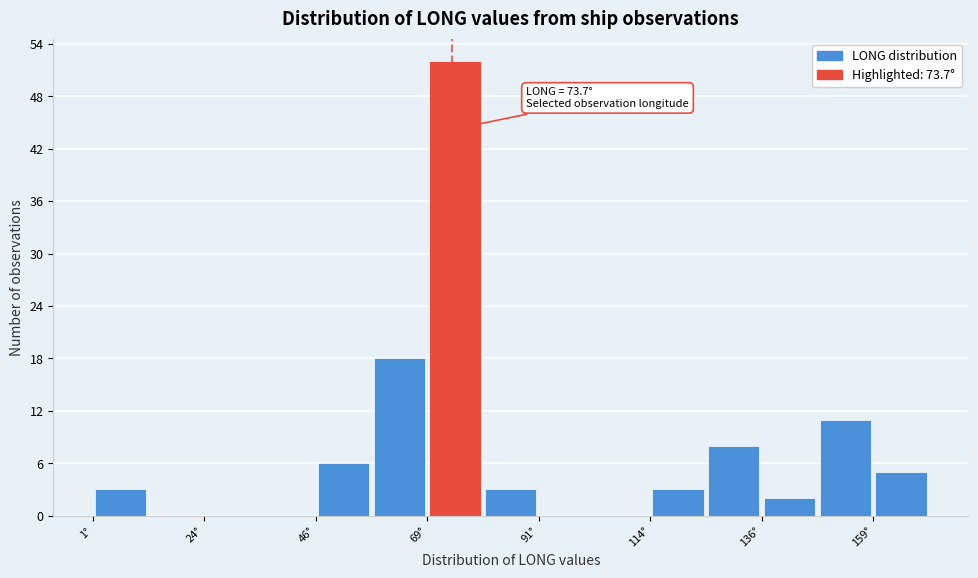

Around what value on the x-axis is the tallest bar? Give the approximate position of its centre, as read against the axis.

75